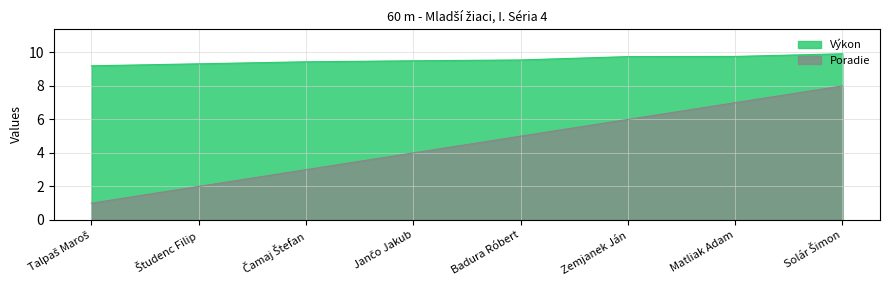

Which series has the largest total across all categories?

Výkon